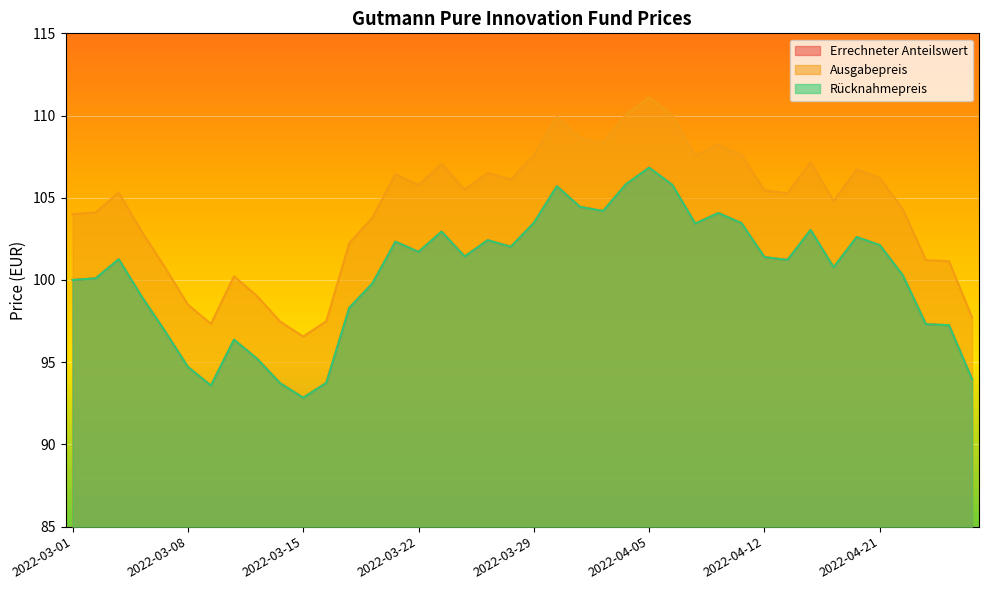

At how many categories does at least one series exceed 105?

22